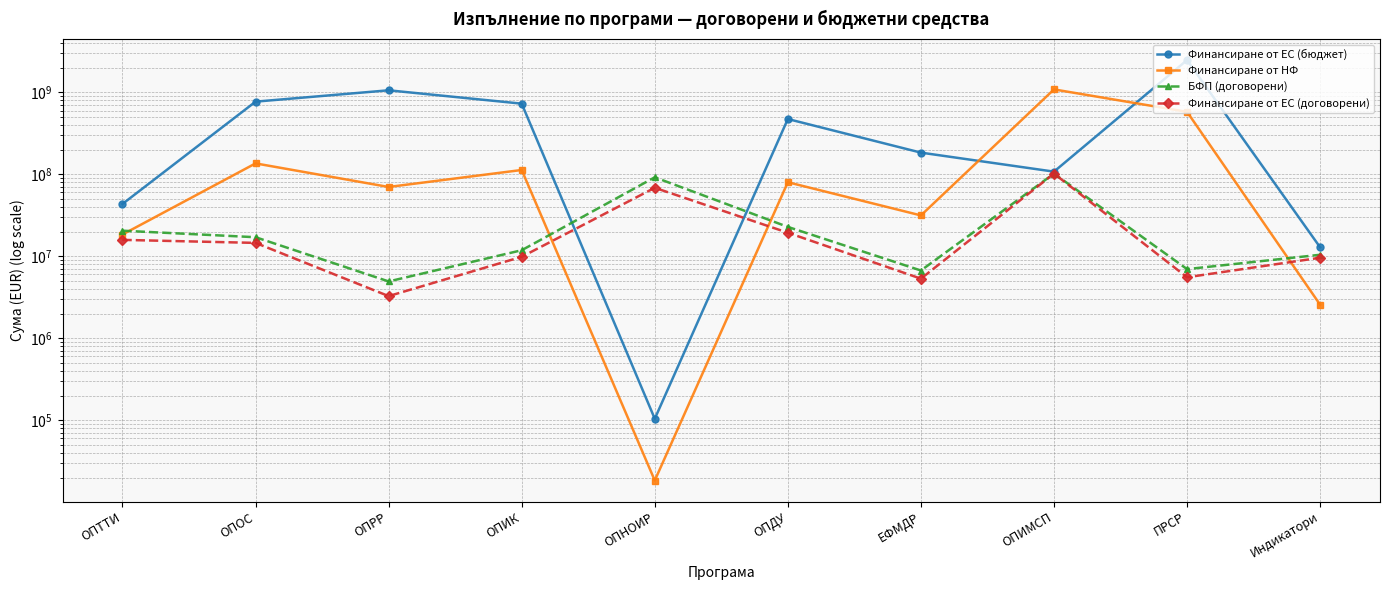

What is the sum of the БФП (договорени) values at ПРСР and ОПТТИ?

27486781.2